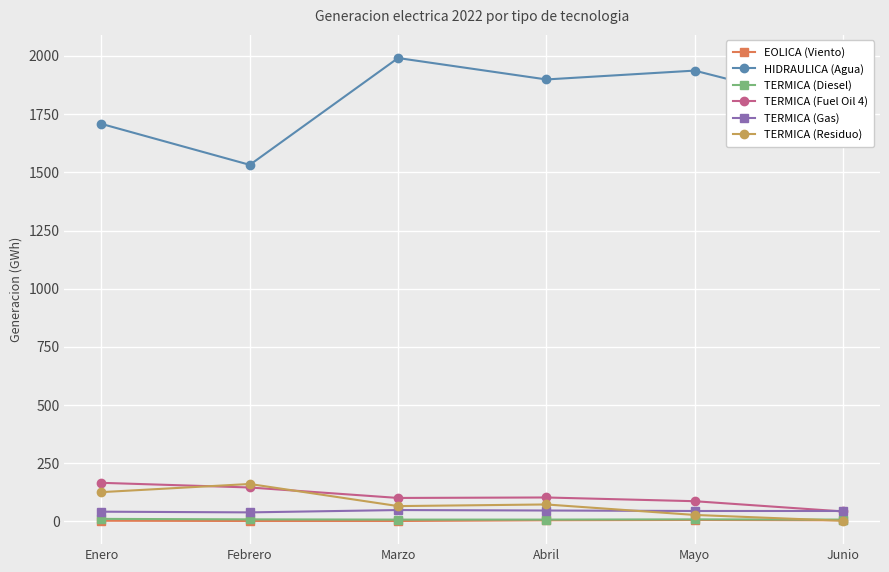

How many lines are shown in the chart?

6